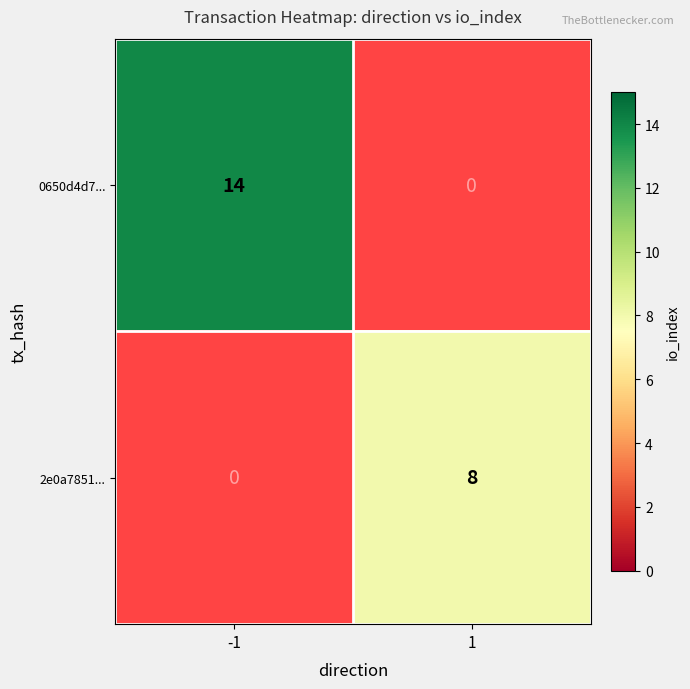

True or false: 0650d4d7... has a value of 14 at -1.

True